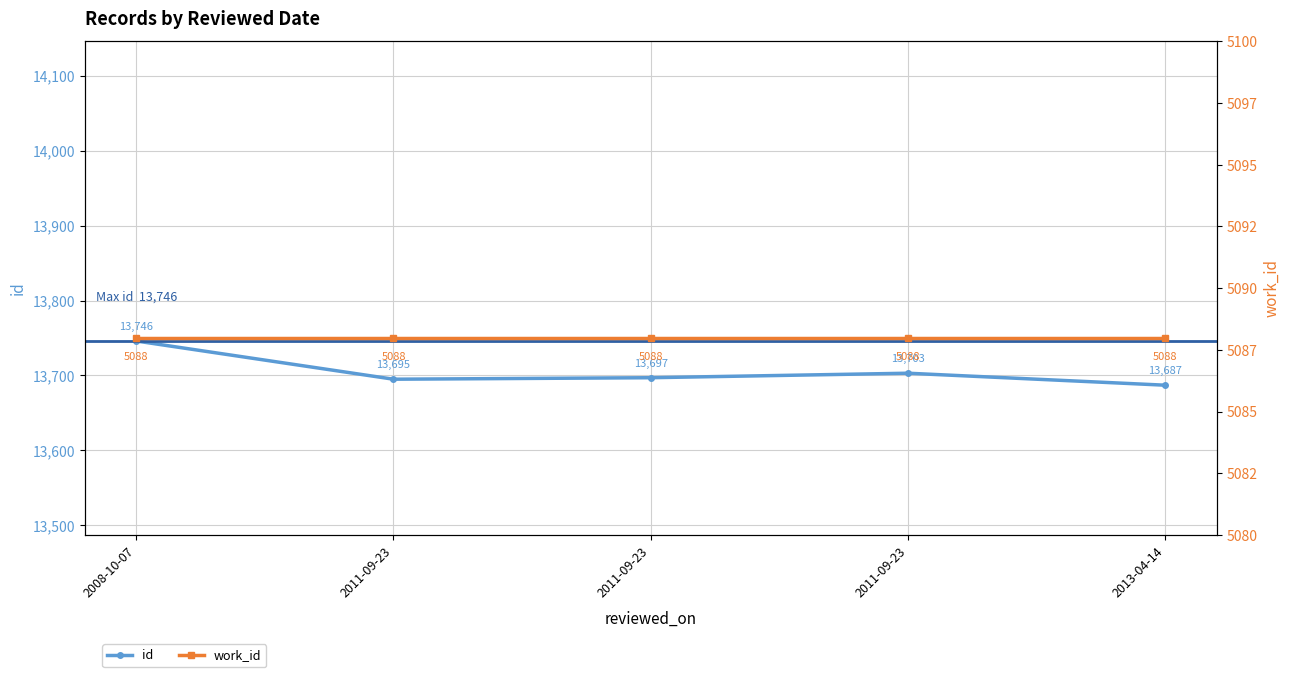

Rank the series by their average value, from highest to lowest.

id, work_id